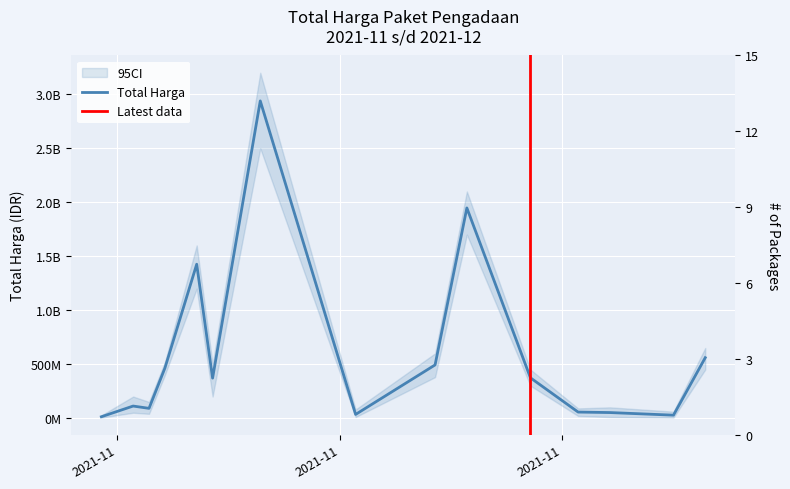

What value does the data have at 2021-11-03, to the nearest 50?

111874250